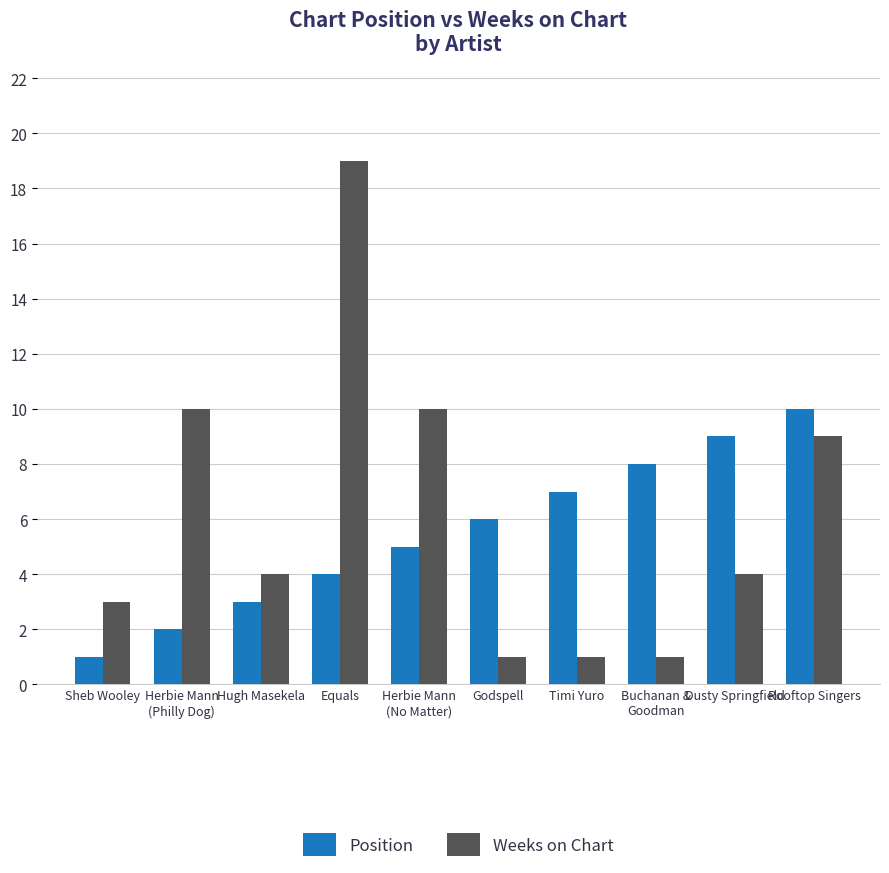

What is the value of the Position bar at the 4th from the left?

4